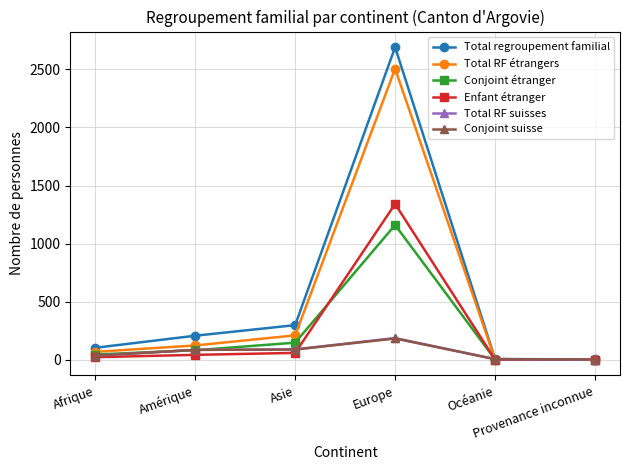

In Total RF étrangers, how many points are higher than both neighbors (excluding endpoints)?

1